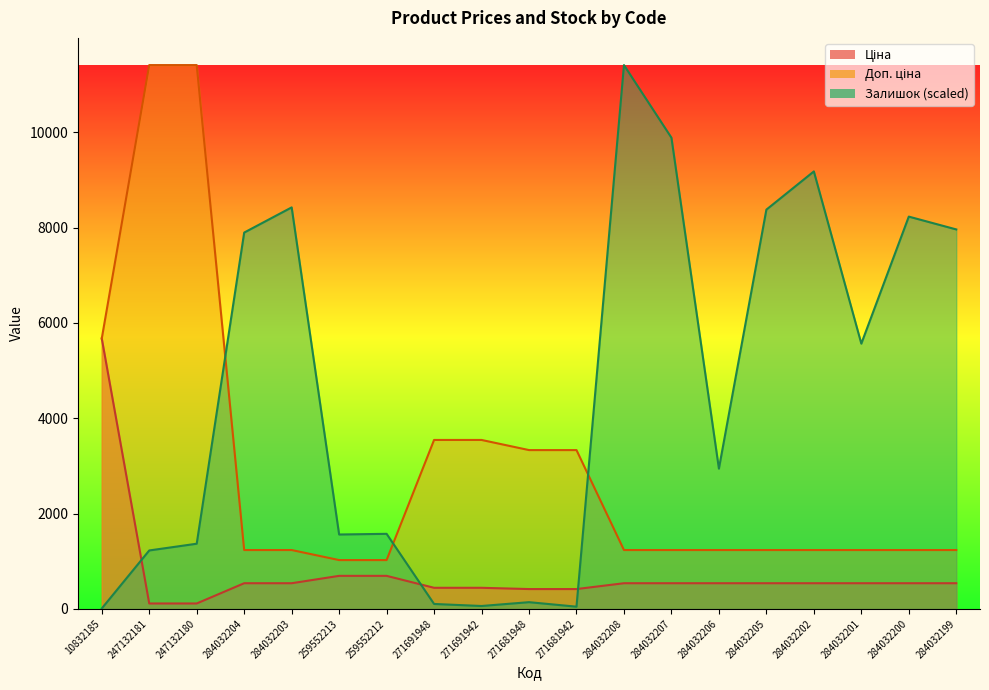

True or false: Ціна has more than 1 points higher than both neighbors.

False